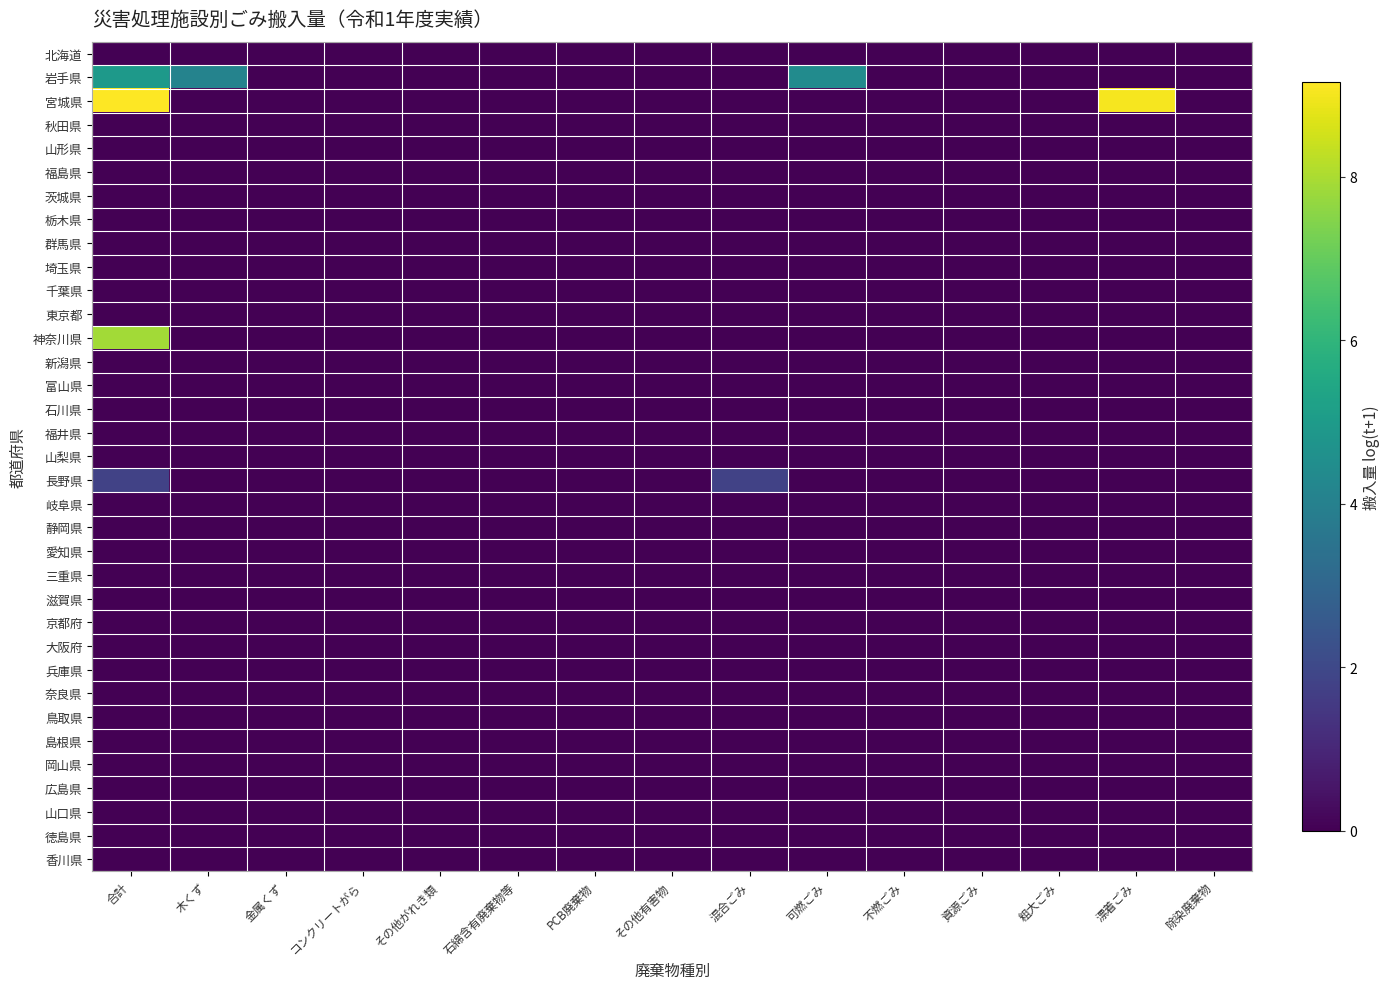

Between 金属くず and 合計, which is larger?

金属くず